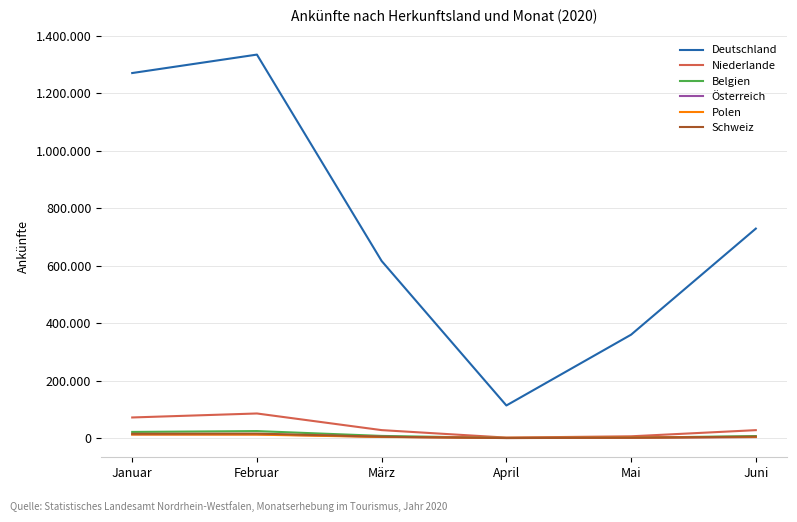

True or false: Belgien and Österreich intersect in this chart.

False